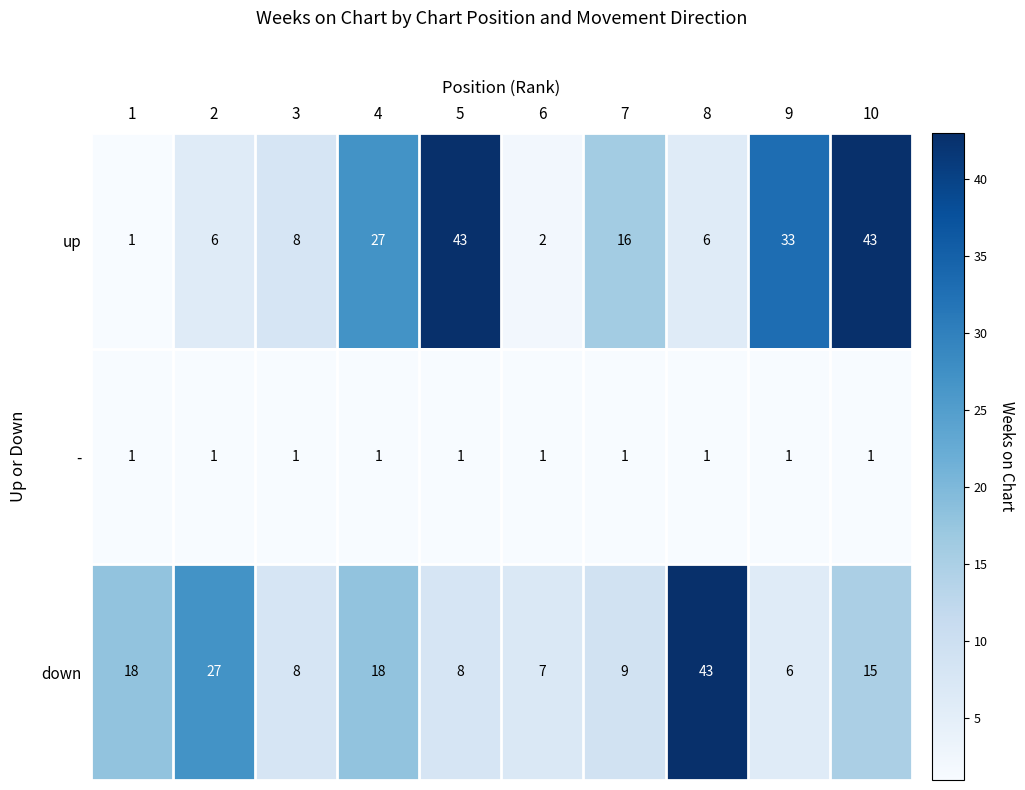

Between 7 and 8, which series saw the biggest shift?

down